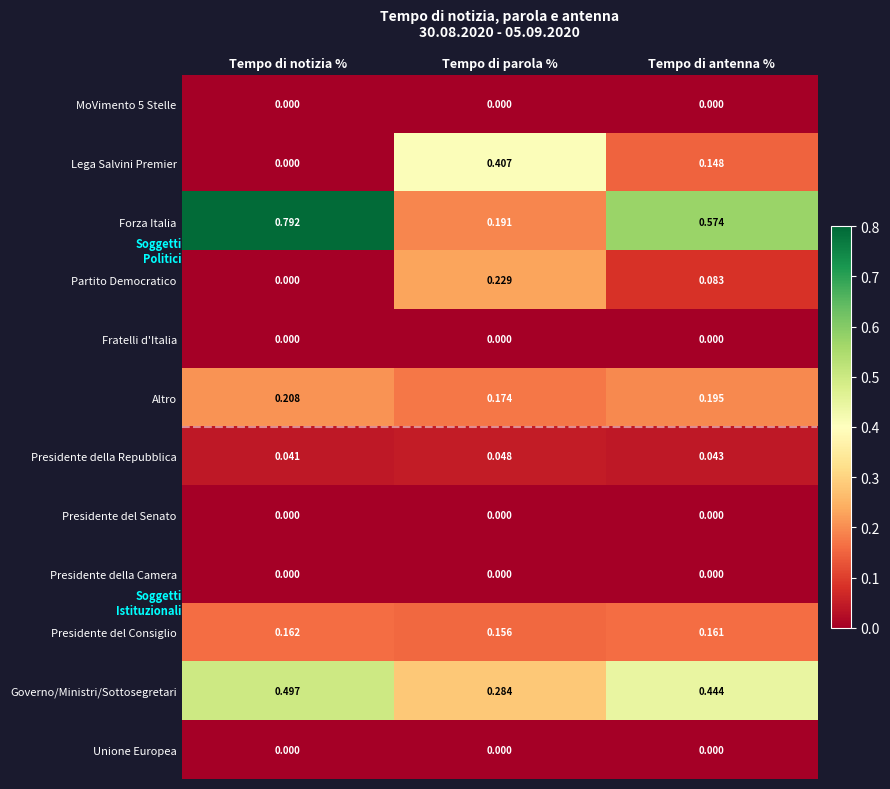

At which category does the chart reach its peak across all series?

Tempo di notizia %